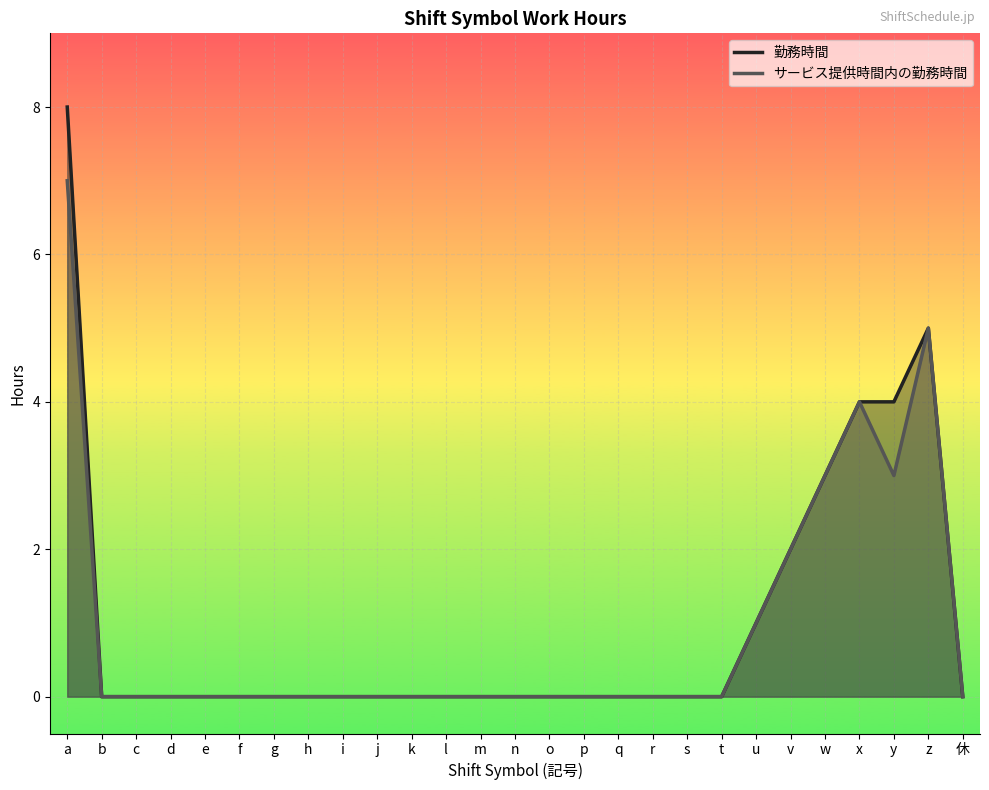

True or false: 勤務時間 and サービス提供時間内の勤務時間 intersect in this chart.

False